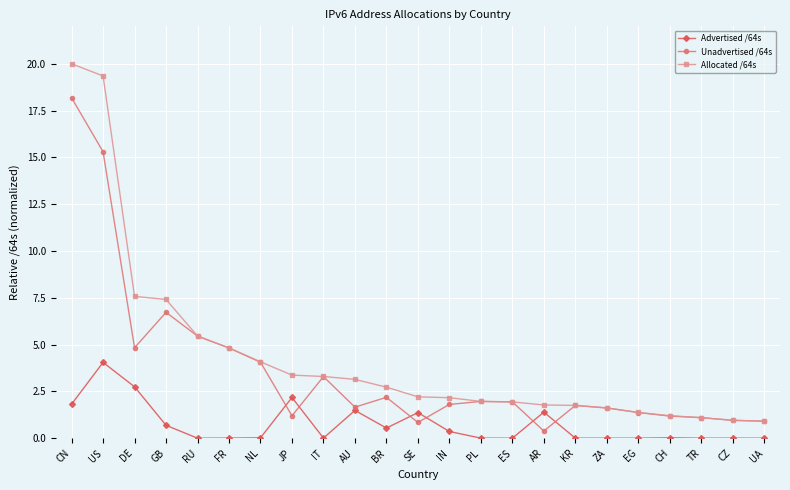

Which label corresponds to the largest value in the chart?

CN